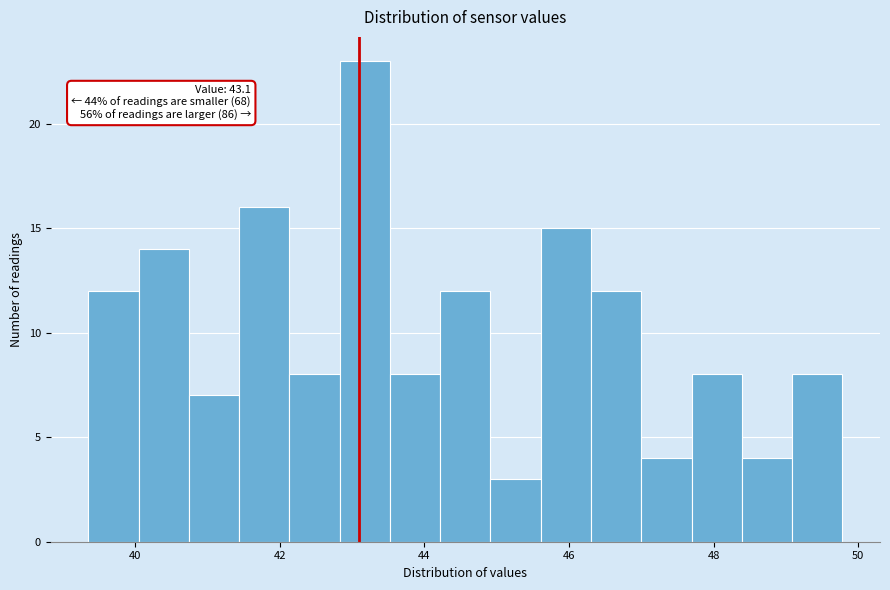

Around what value on the x-axis is the tallest bar? Give the approximate position of its centre, as read against the axis.

43.2